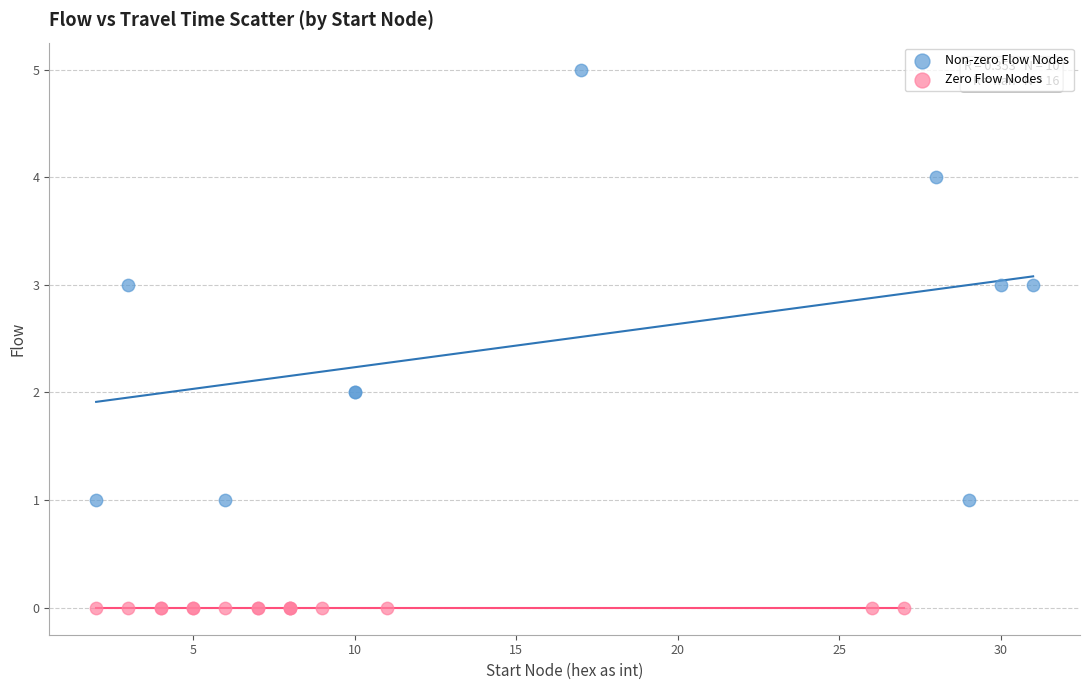

Which series reaches the minimum Y coordinate?

Zero Flow Nodes